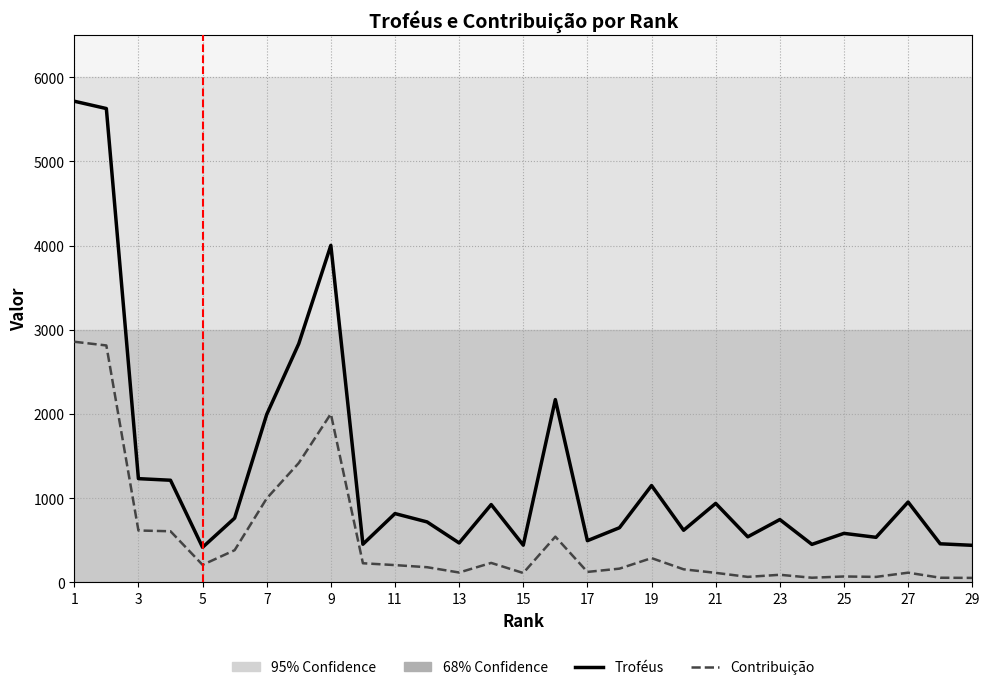

Which series has the largest total across all categories?

Troféus